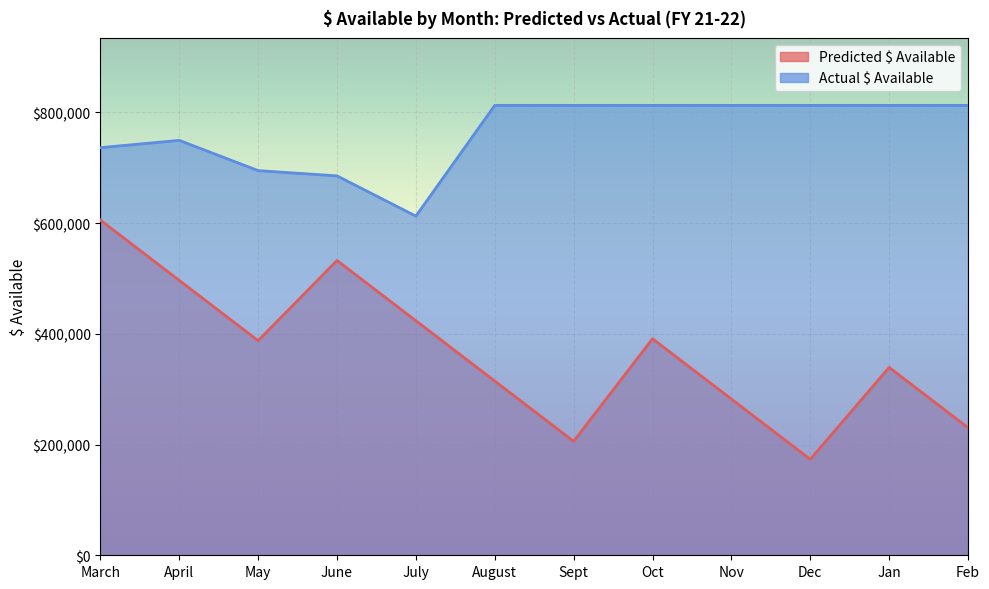

At which label is Predicted $ Available closest to 389269?

May